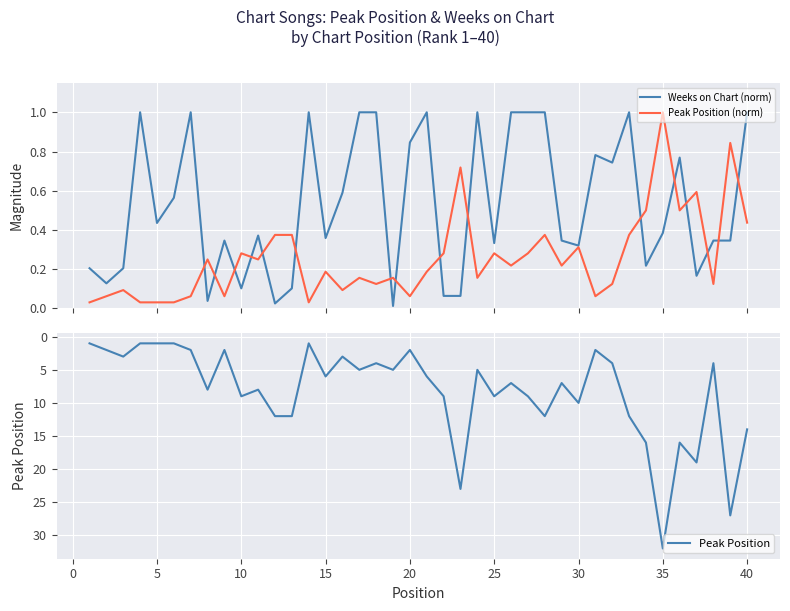

True or false: Weeks on Chart (norm) and Peak Position intersect in this chart.

False